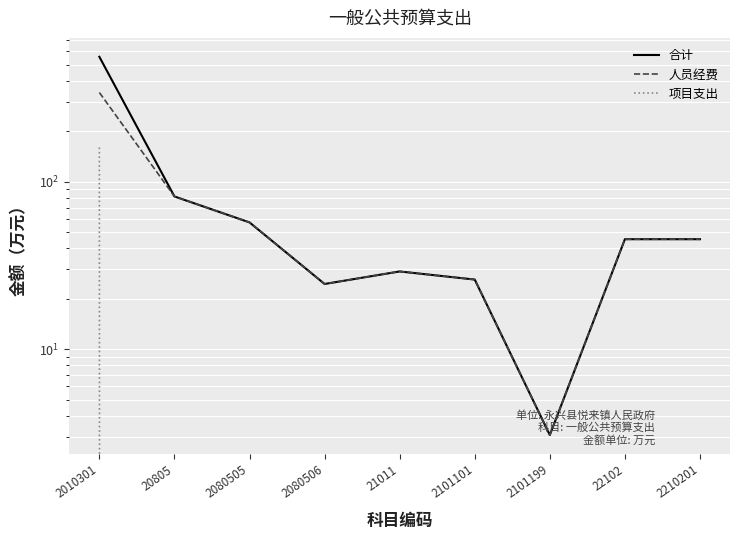

What is the greatest value displayed?

556.6